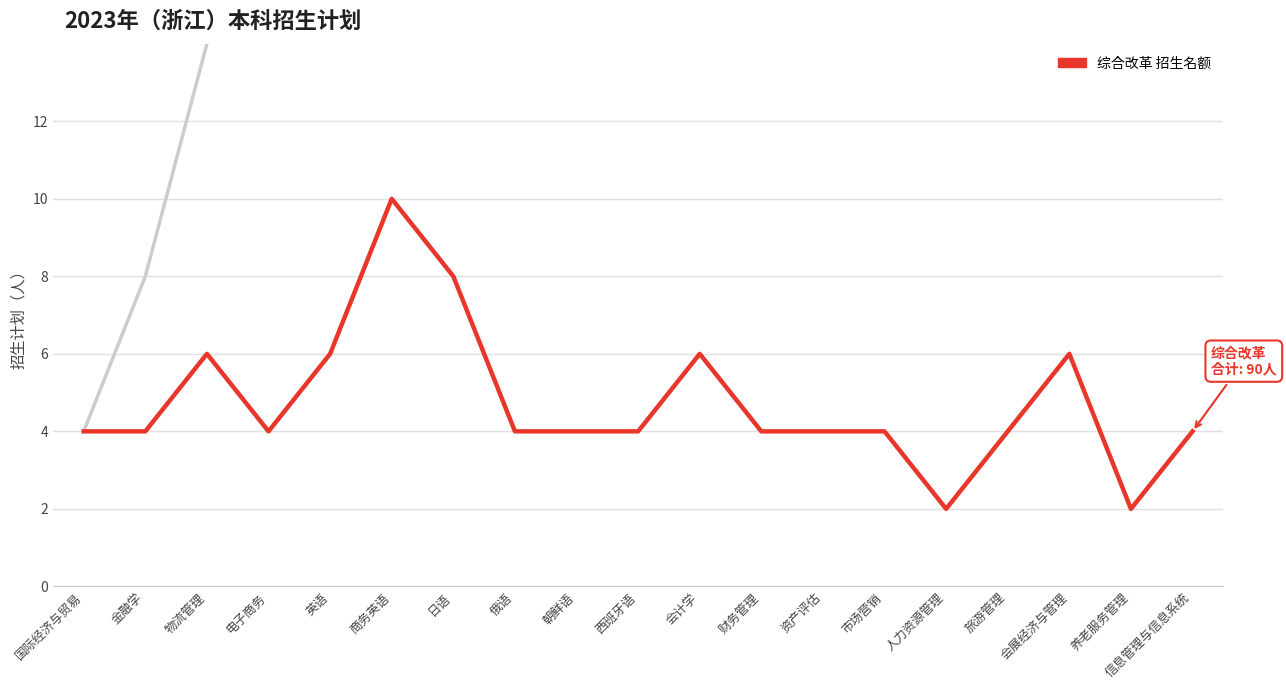

Which has a higher value, 人力资源管理 or 日语?

日语